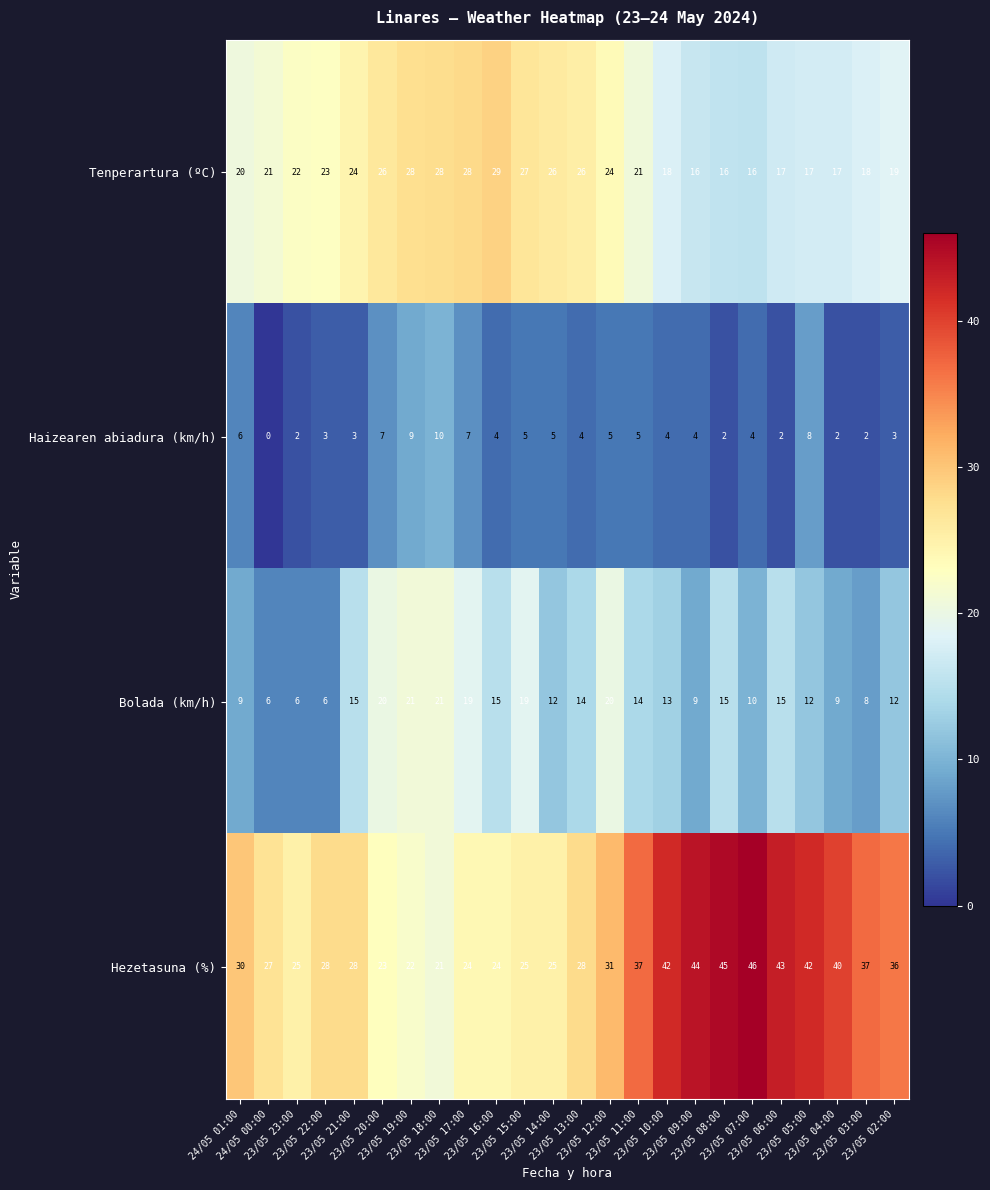

What is the average value of the Hezetasuna (%) series?

32